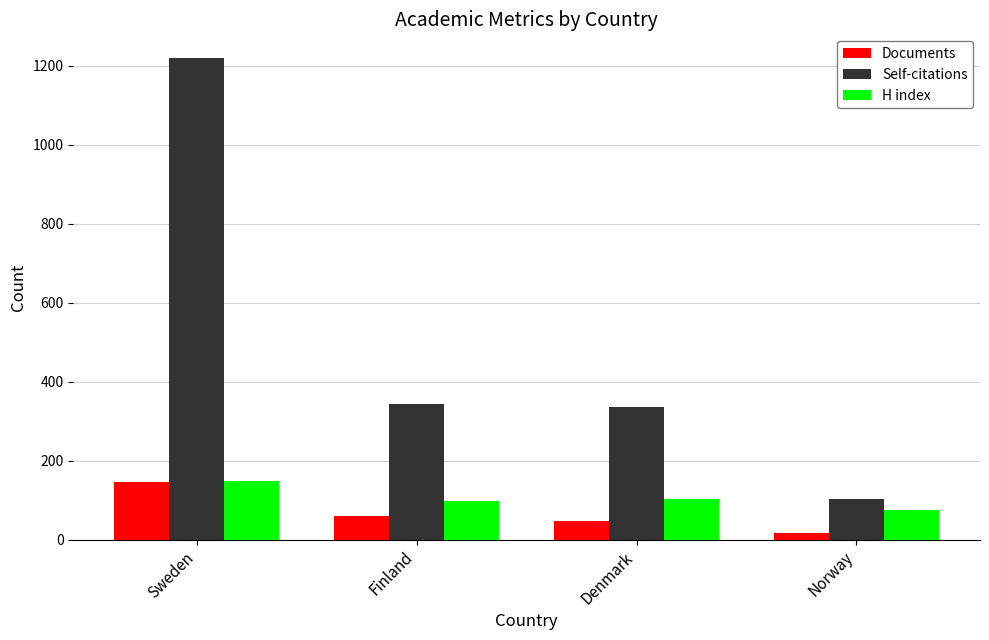

How many groups of bars are there?

4